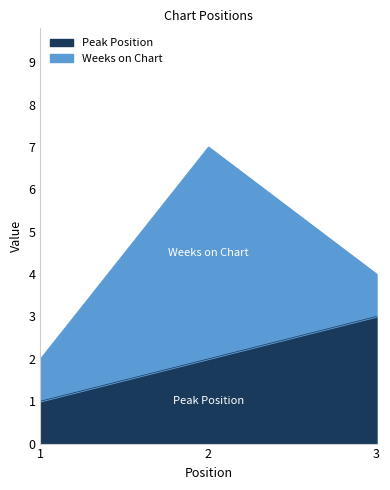

At which label is the value closest to 2?

2